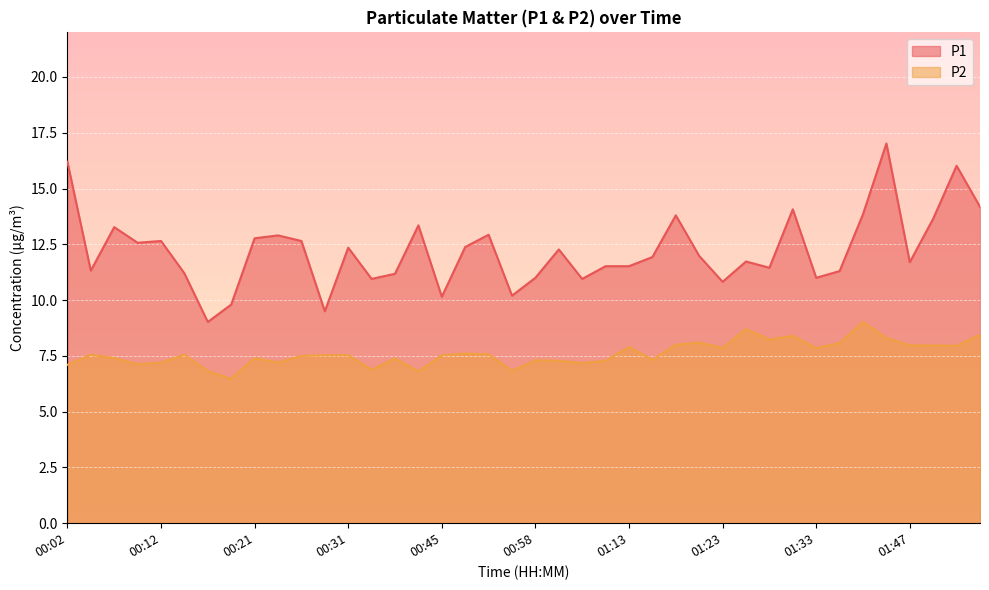

Which series has the largest total across all categories?

P1